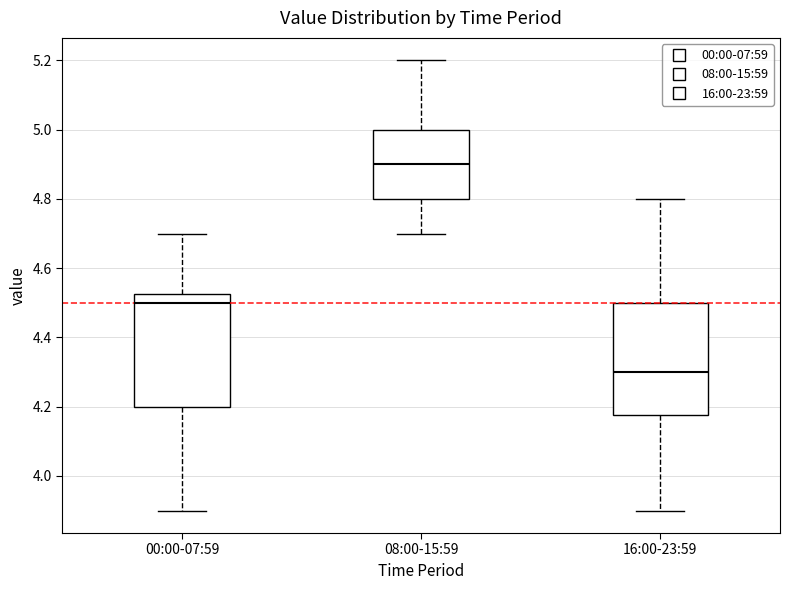

Where is the upper edge of the box for 16:00-23:59 on the y-axis? The values are not printed on the chart, so give them approximately, as read against the axis.

4.50